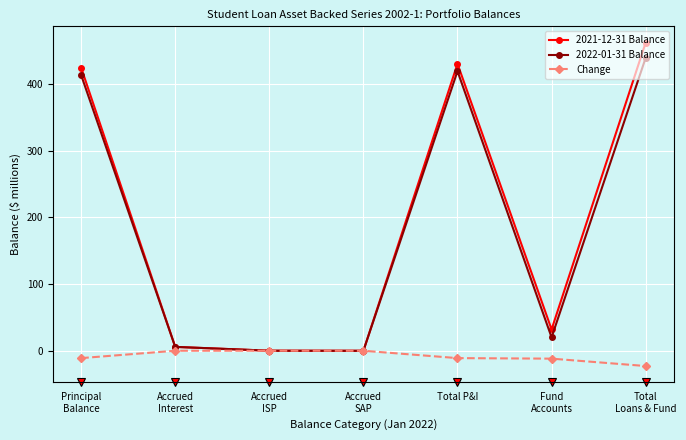

Does the chart display data point markers on the line(s)?

Yes